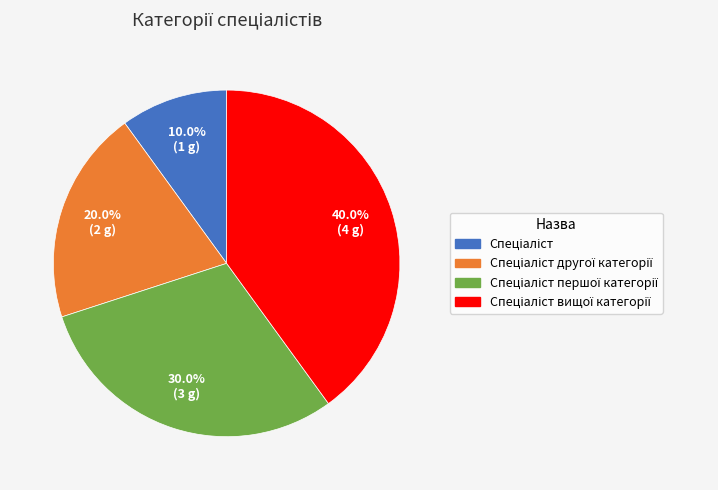

Is there any slice that represents more than half of the pie?

No